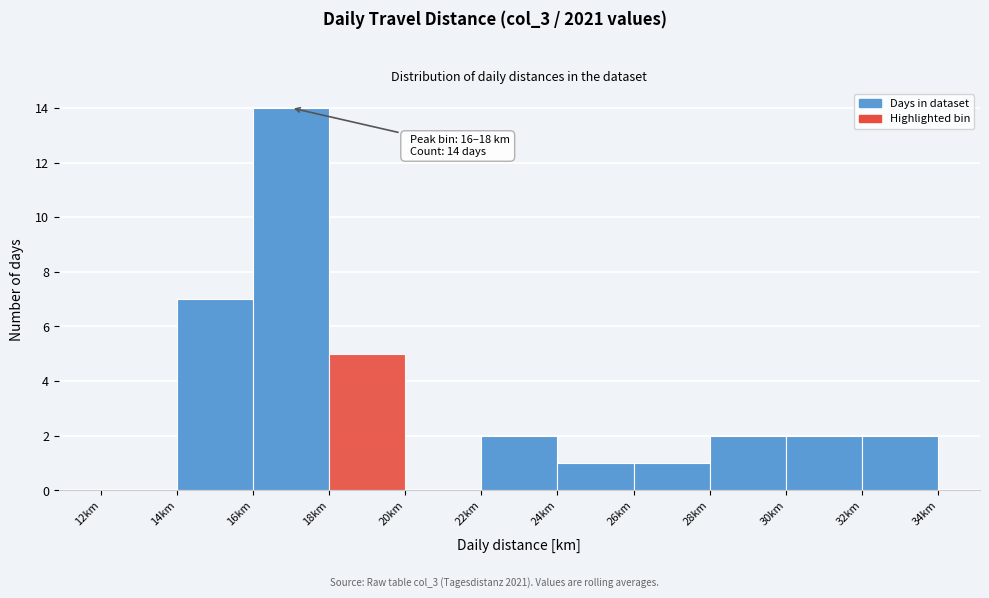

Which range on the x-axis has the tallest bar?

16 to 18